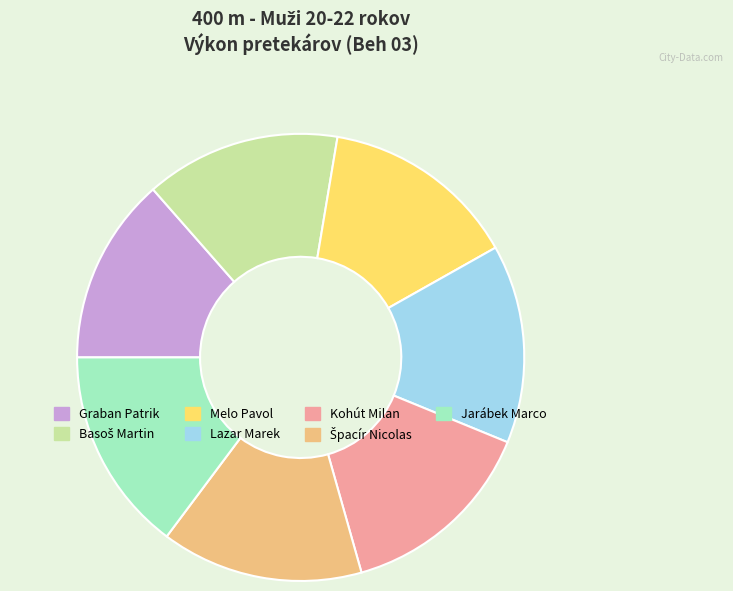

What is the smallest slice in the pie chart?

Graban Patrik